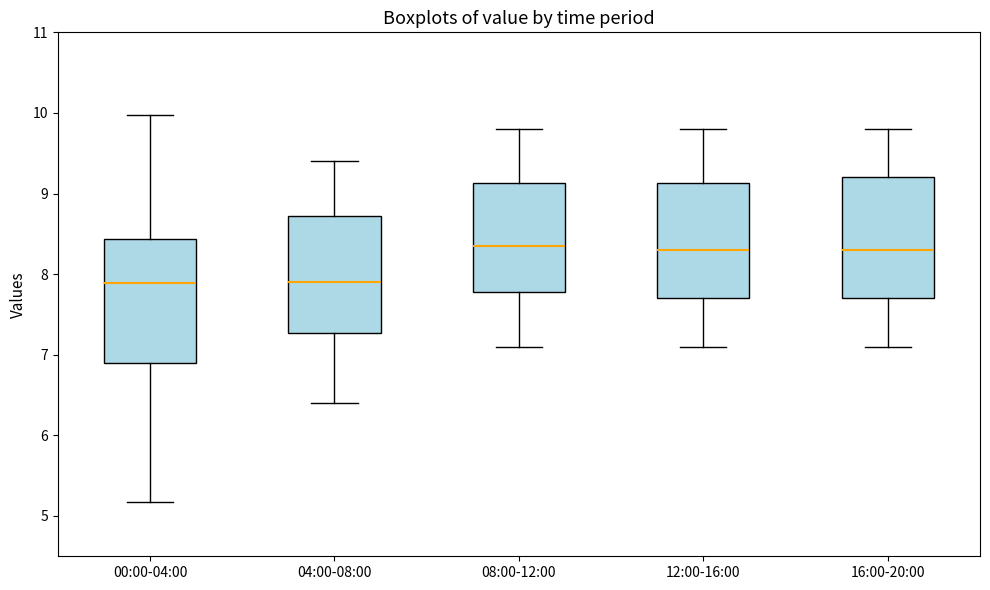

Where is the upper edge of the box for 08:00-12:00 on the y-axis? The values are not printed on the chart, so give them approximately, as read against the axis.

9.1